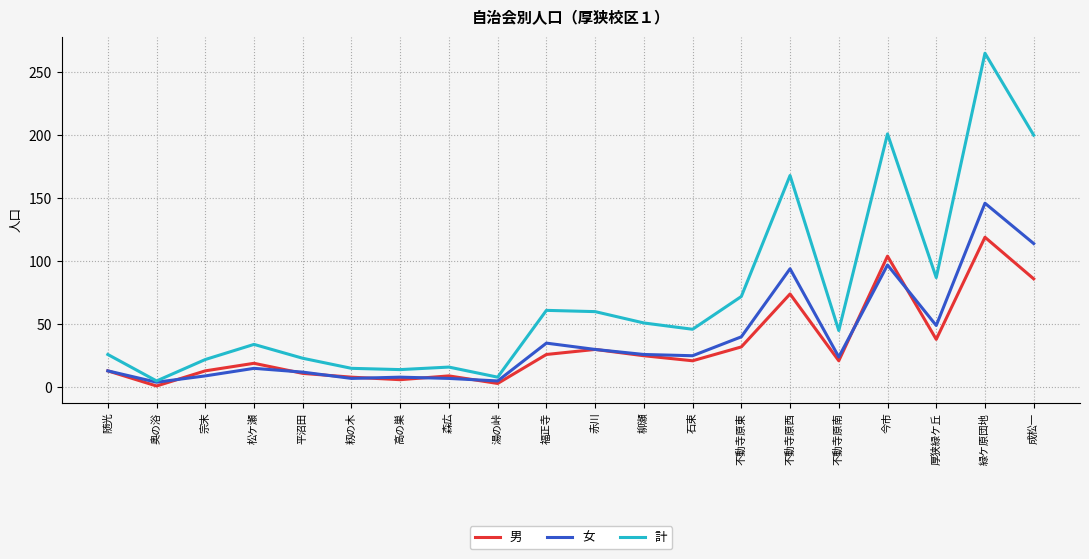

What position from the right is 平沼田?

16